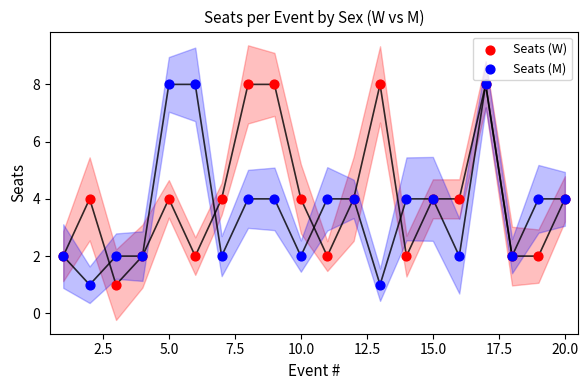

What is the X range (max minus min) for the scatter plot?

19